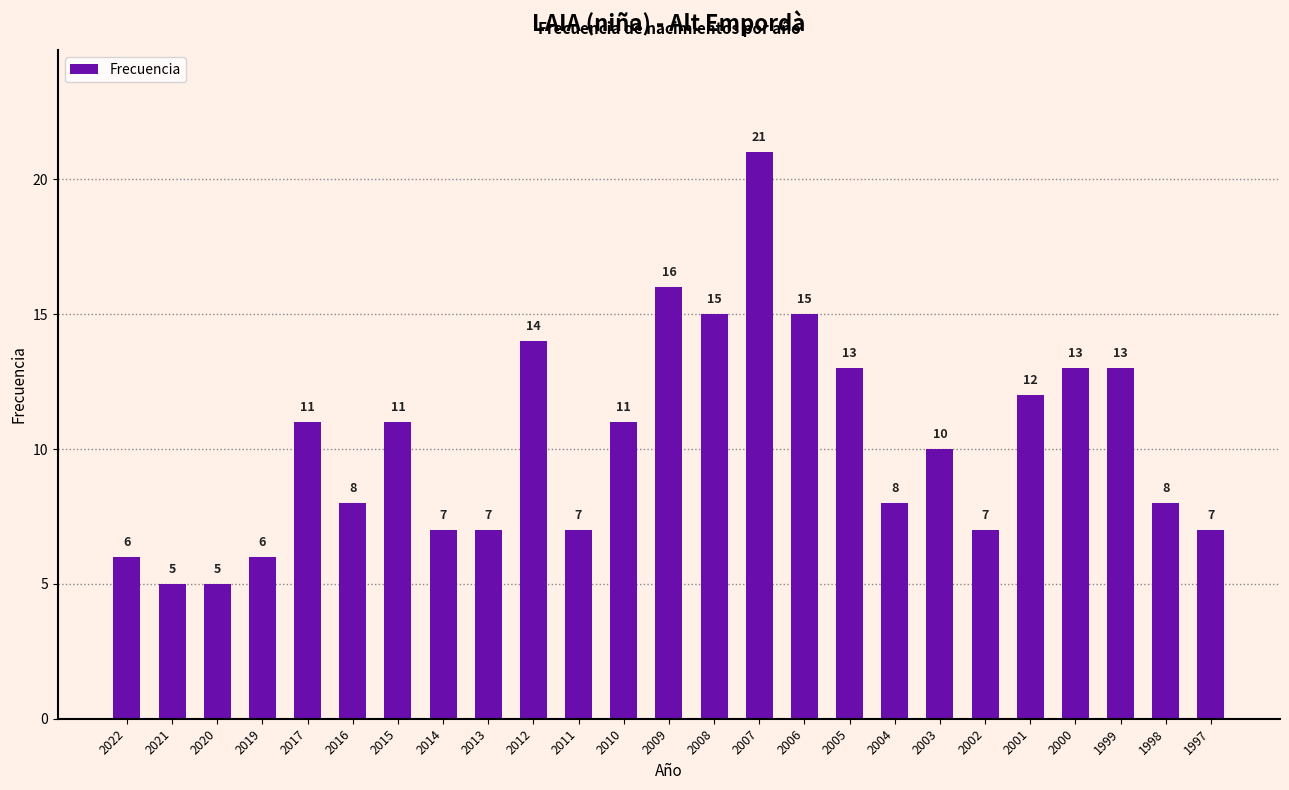

Reading left to right, list all the values displayed in this chart.

6	5	5	6	11	8	11	7	7	14	7	11	16	15	21	15	13	8	10	7	12	13	13	8	7